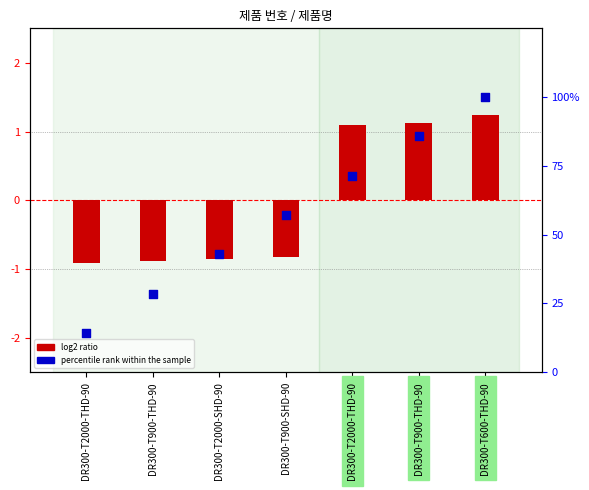

What is the total value across all series at DR300-T900-SHD-90?

56.3